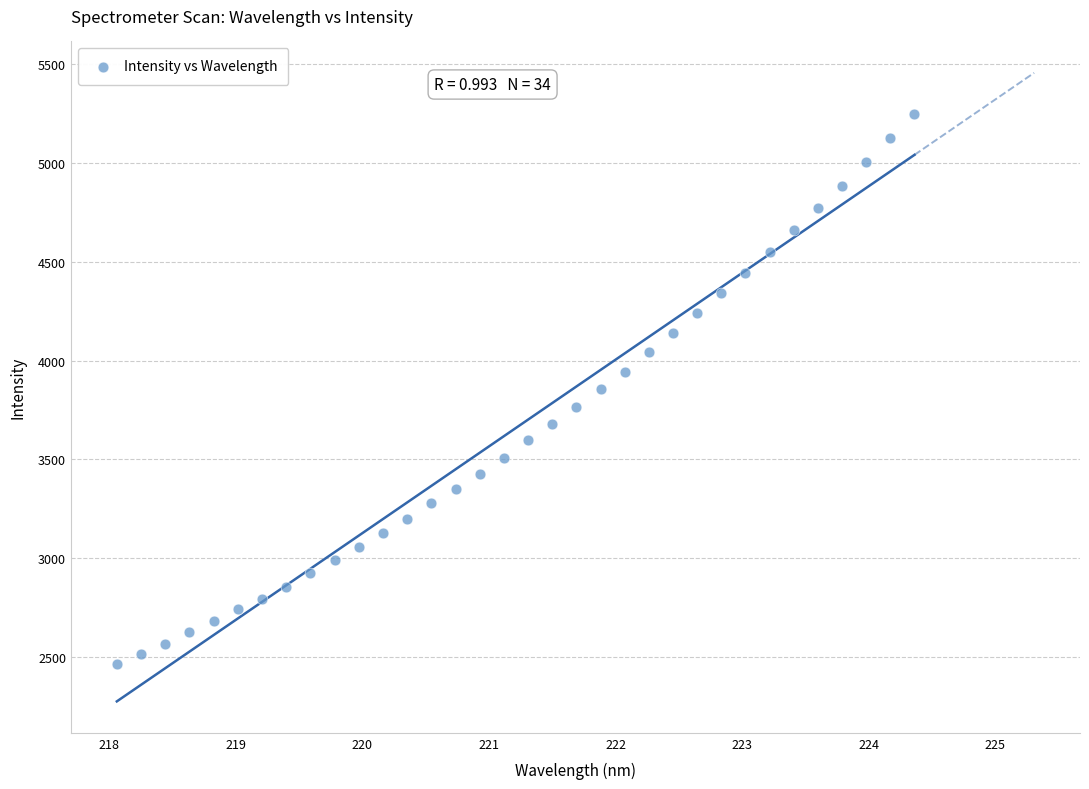

What is the range of Y values (max minus min)?

2781.9